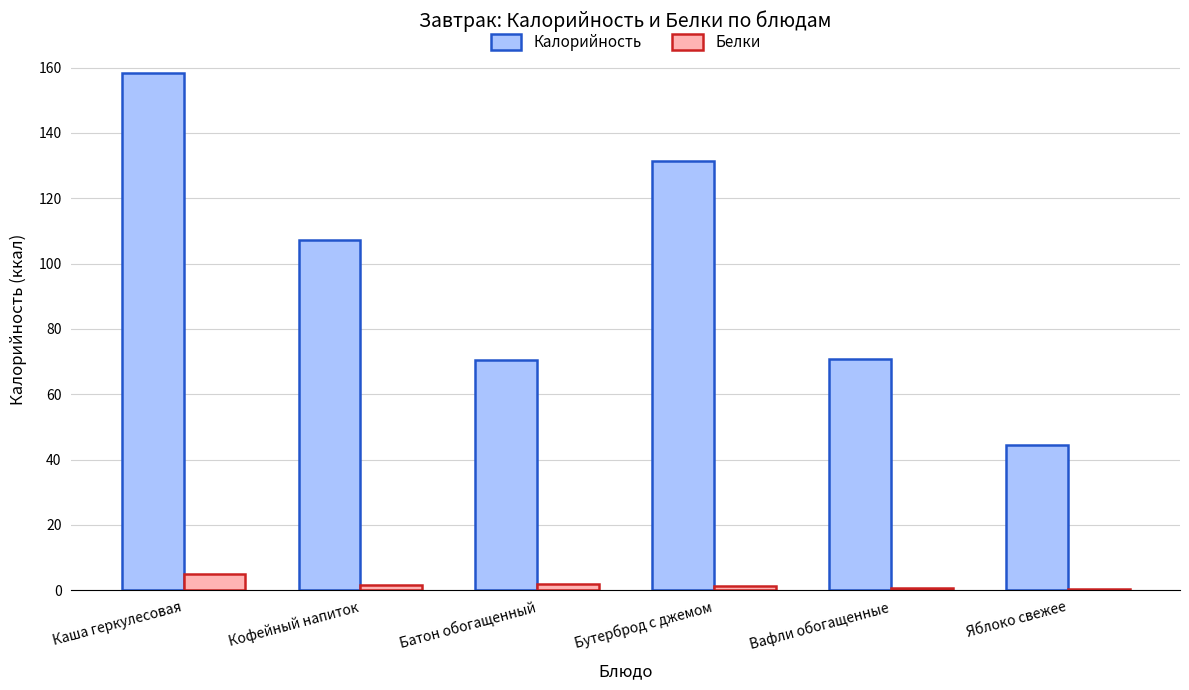

Which category has the highest value in the Калорийность series?

Каша геркулесовая